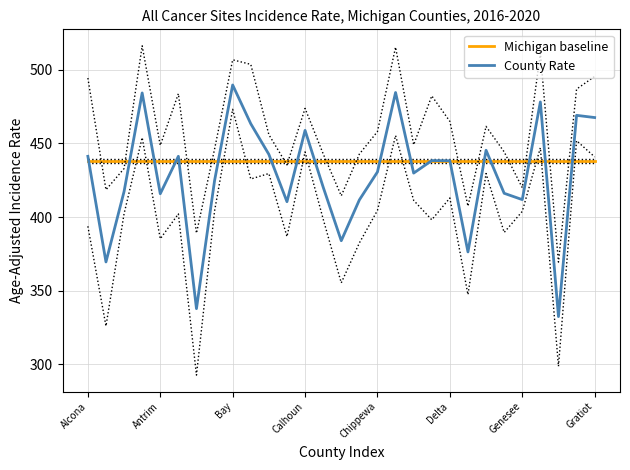

How many times do Michigan baseline and County Rate cross each other?

18